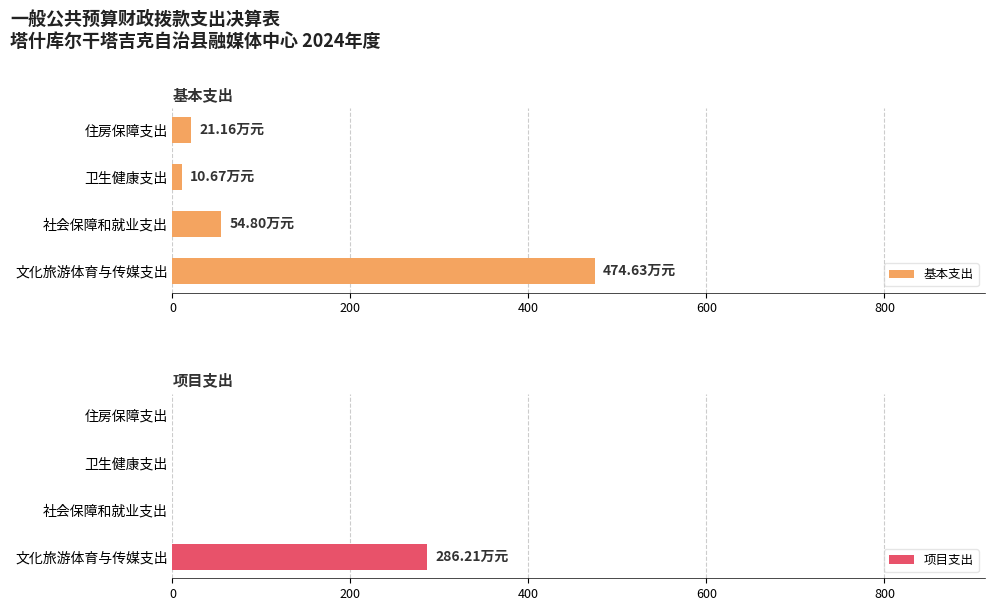

How many positive values does the 项目支出 series have?

1